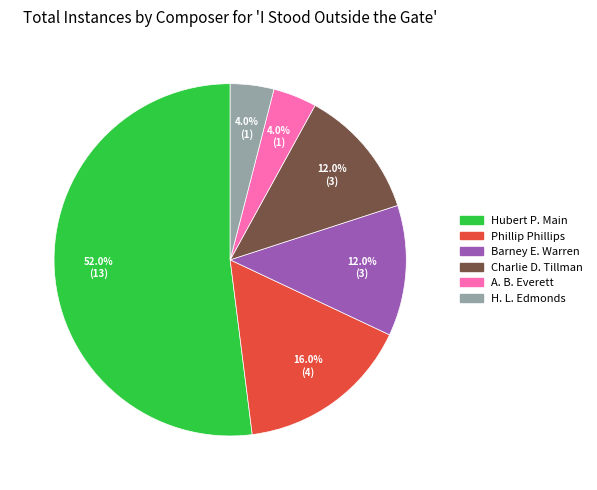

Is the sum of Phillip Phillips and H. L. Edmonds greater than half?

No